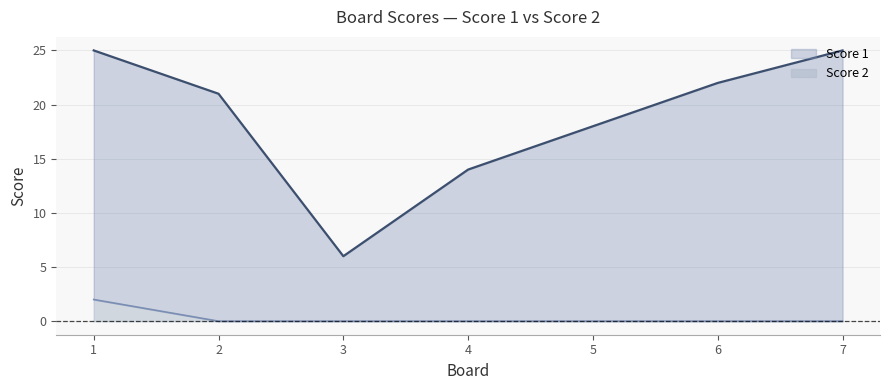

Which has a higher value, 7 or 5?

7